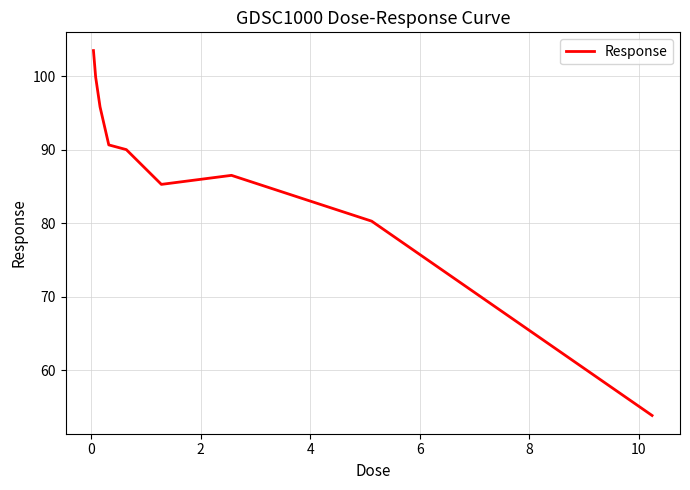

What is the difference between the maximum and minimum values?

49.6